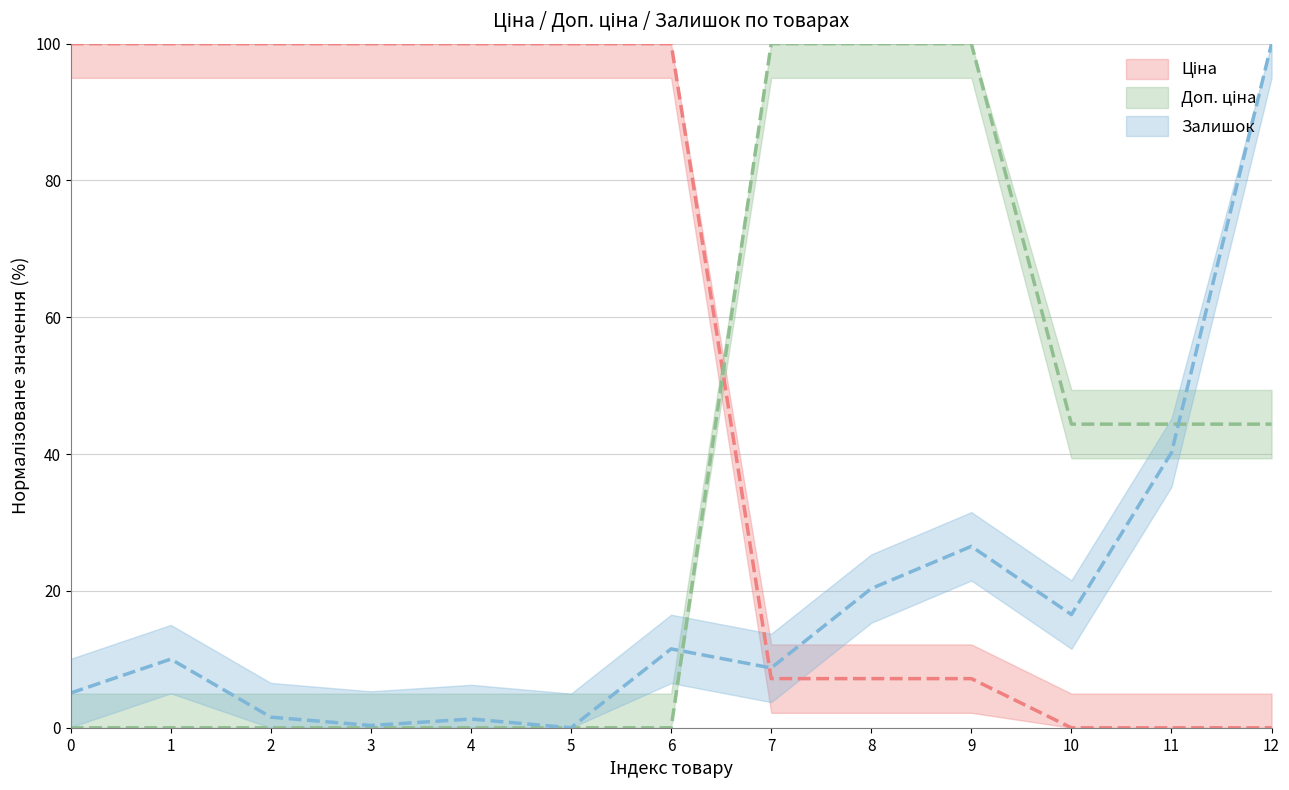

How many lines are shown in the chart?

3